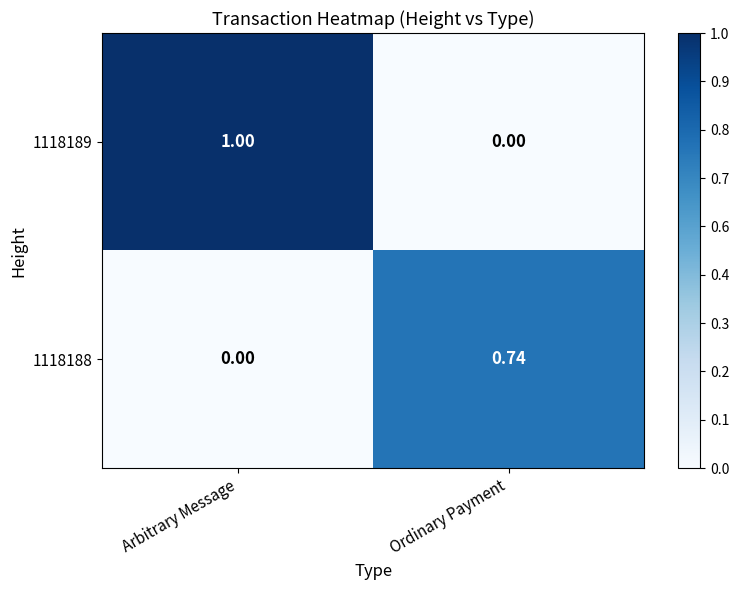

Which series has the largest total across all categories?

1118189